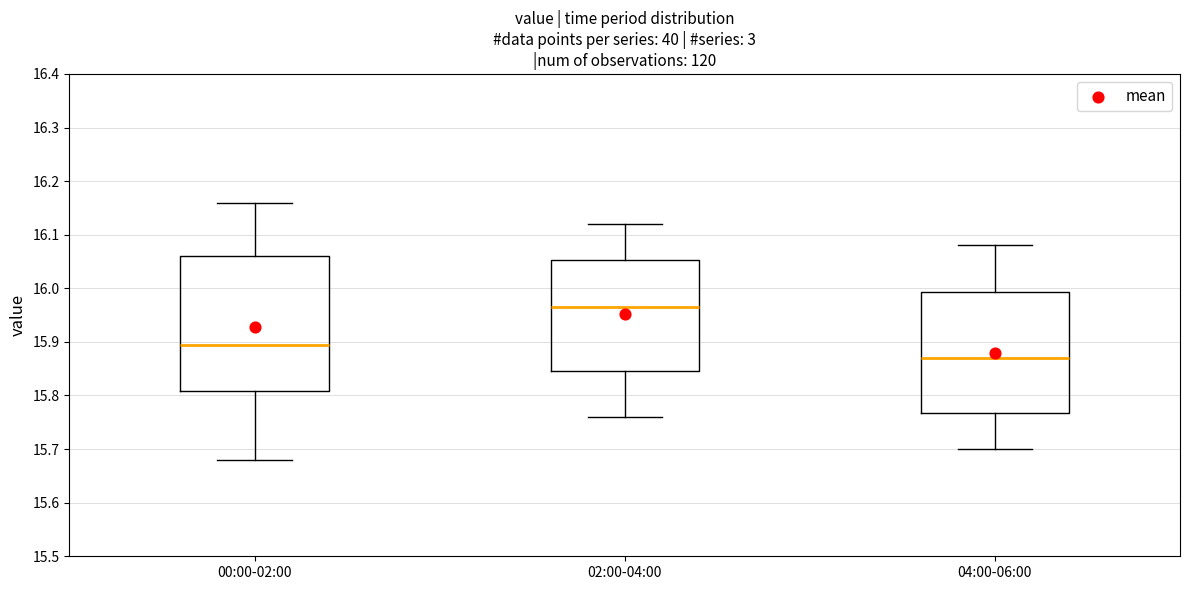

Where does the median line of the box for 00:00-02:00 sit on the y-axis? The values are not printed on the chart, so give them approximately, as read against the axis.

15.90